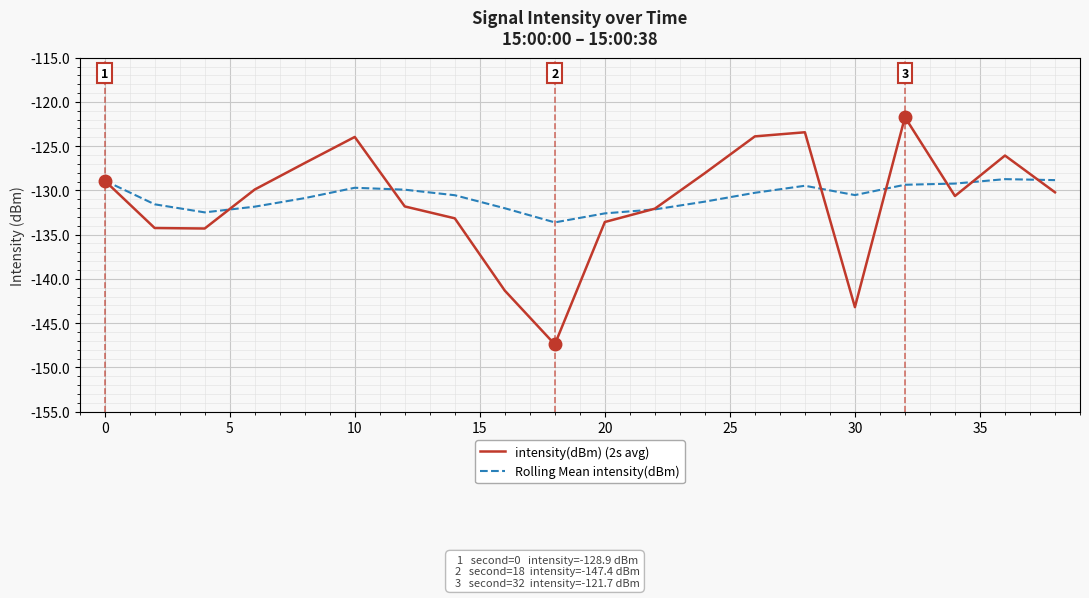

Which series has the largest range (max minus min)?

intensity(dBm) (2s avg)